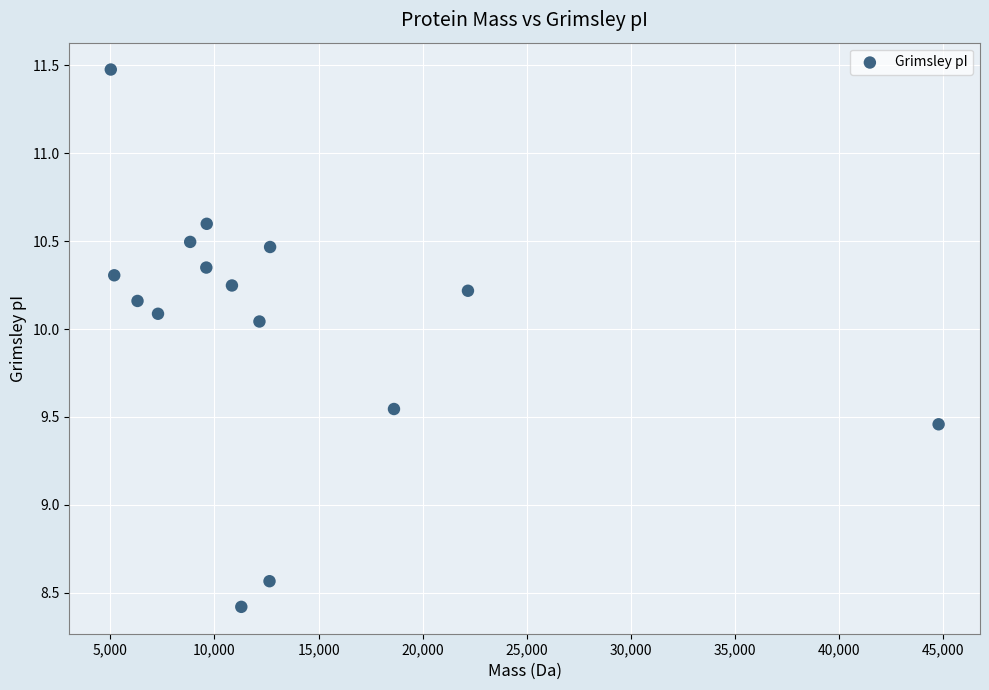

What is the range of Y values (max minus min)?

3.1